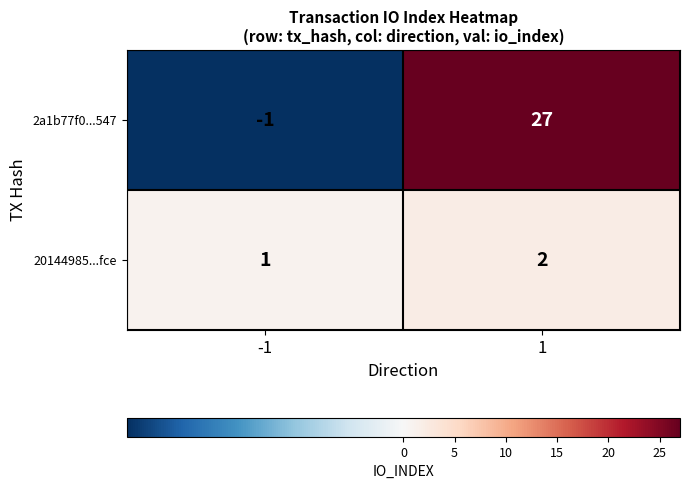

Between -1 and 1, which series saw the biggest shift?

2a1b77f0...547